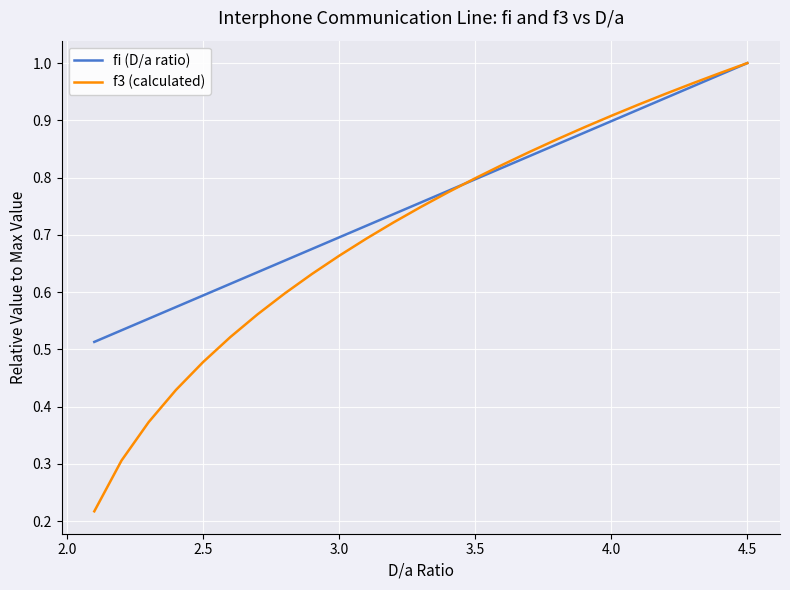

Rank the series by their average value, from lowest to highest.

f3 (calculated), fi (D/a ratio)